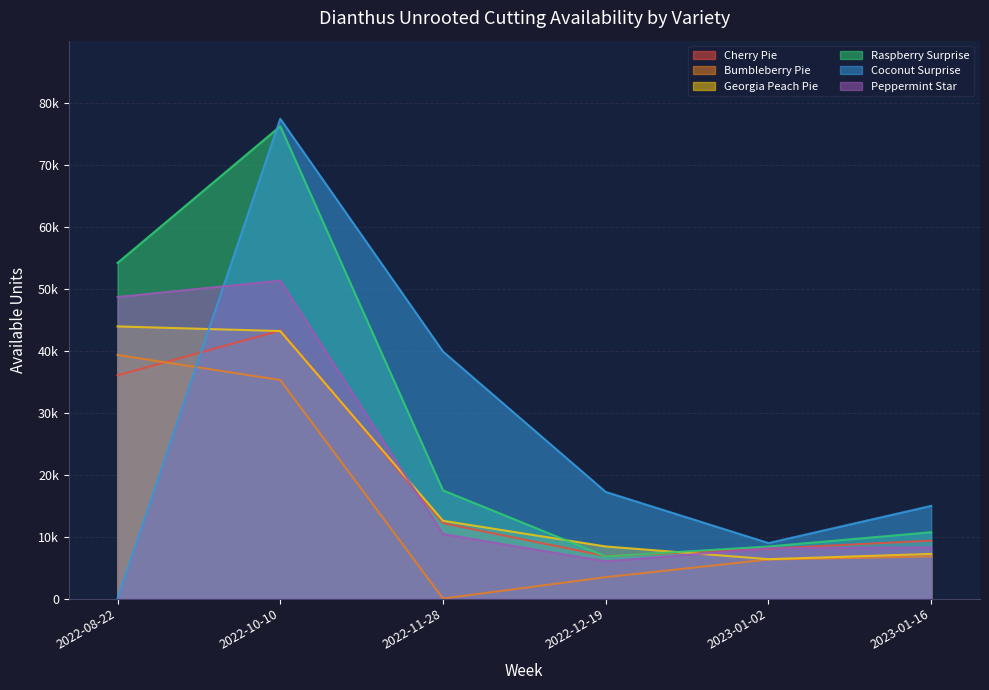

True or false: Raspberry Surprise and Coconut Surprise cross at least once.

True